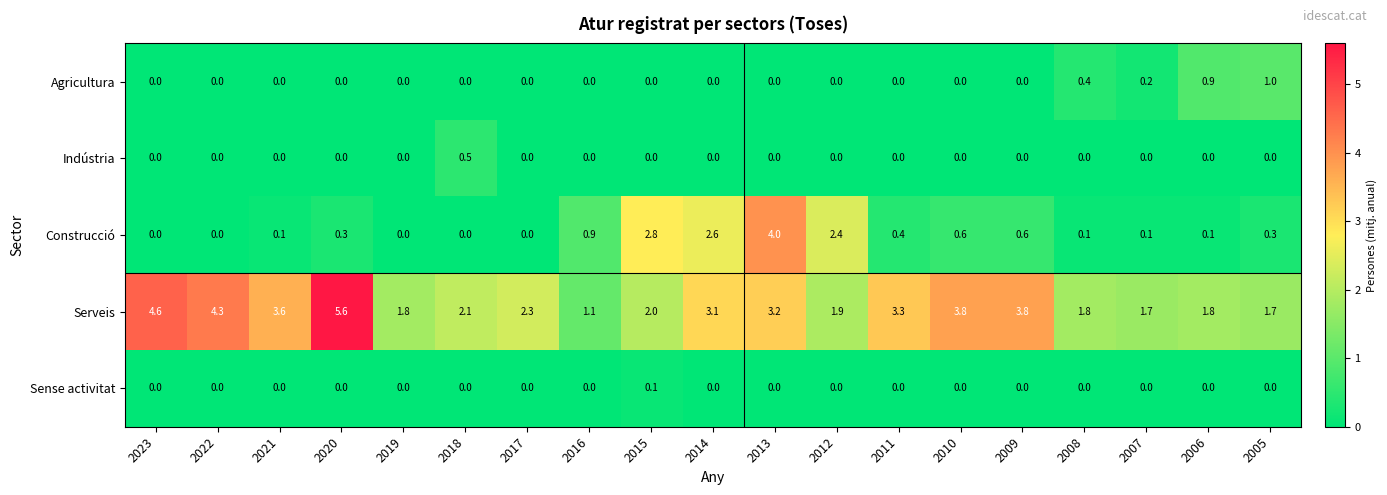

True or false: Serveis has a value of 5.5 at 2014.

False